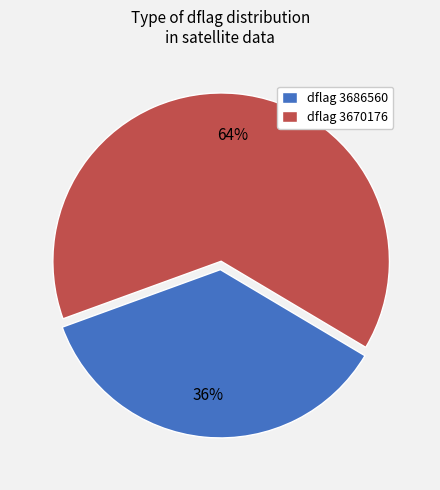

How many segments does this pie chart have?

2